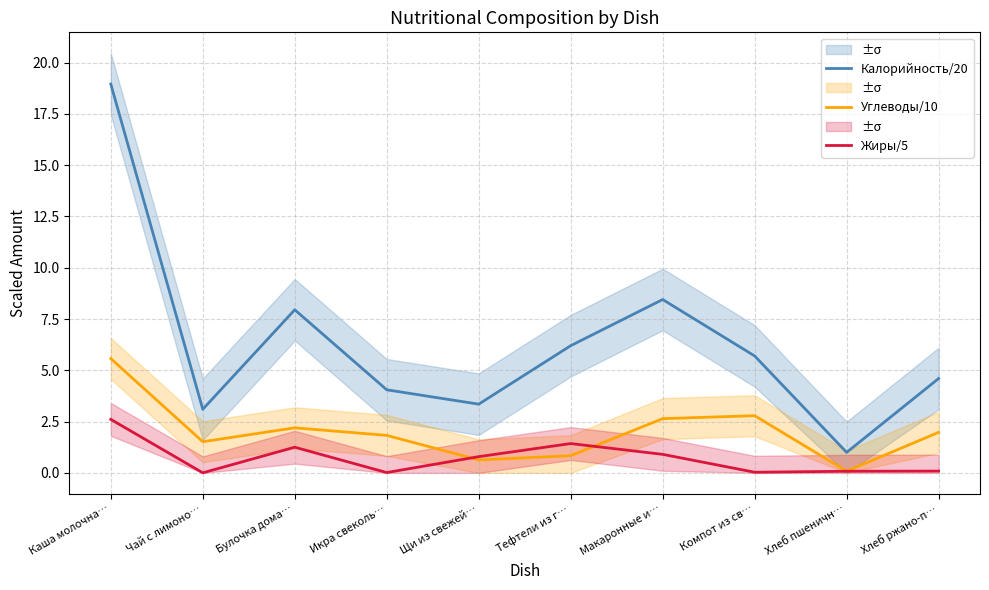

What is the average value of the Калорийность/20 series?

6.3